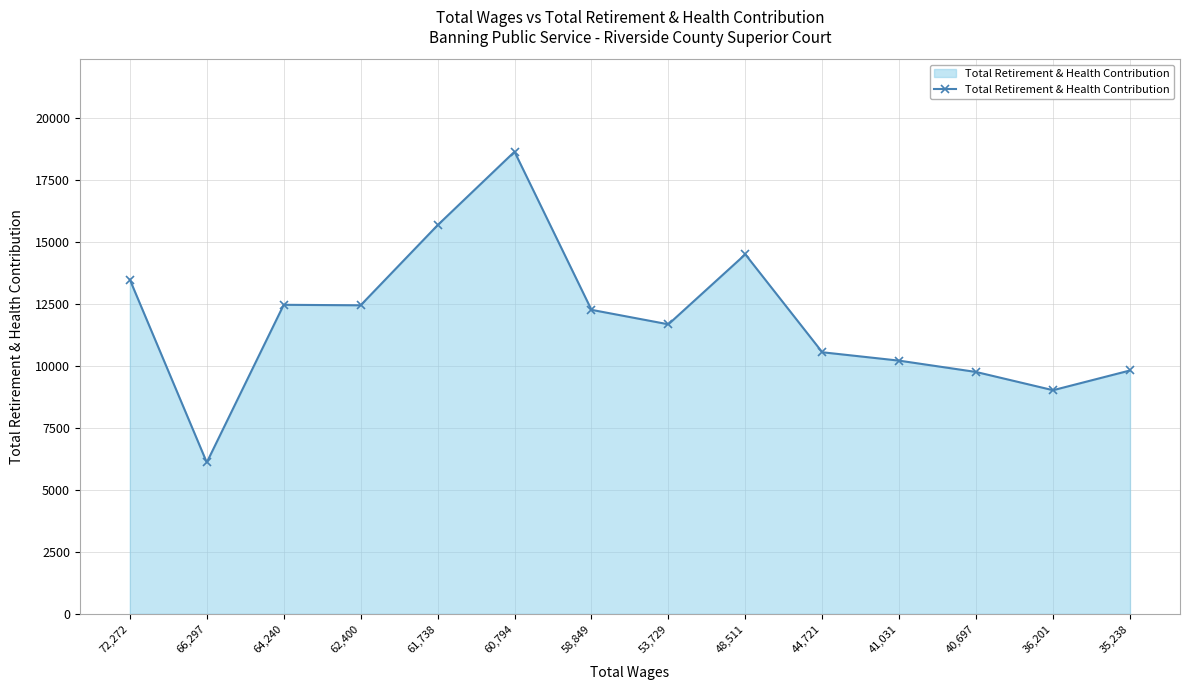

At which category does the data reach its first local valley?

66,297